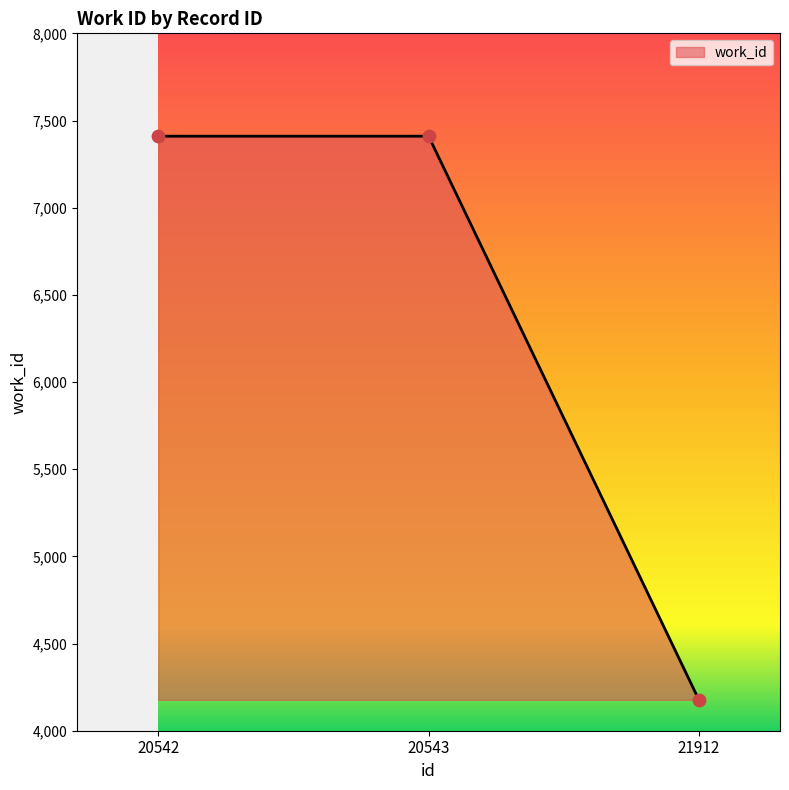

Approximately how many times larger is the value at 20542 compared to 20543?

1.0